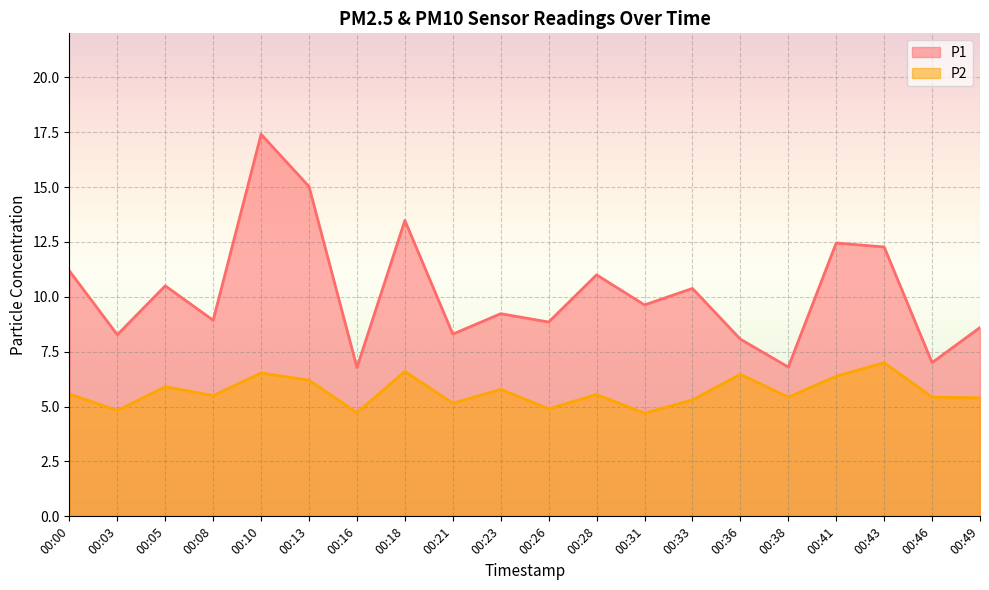

True or false: P1 and P2 intersect in this chart.

False